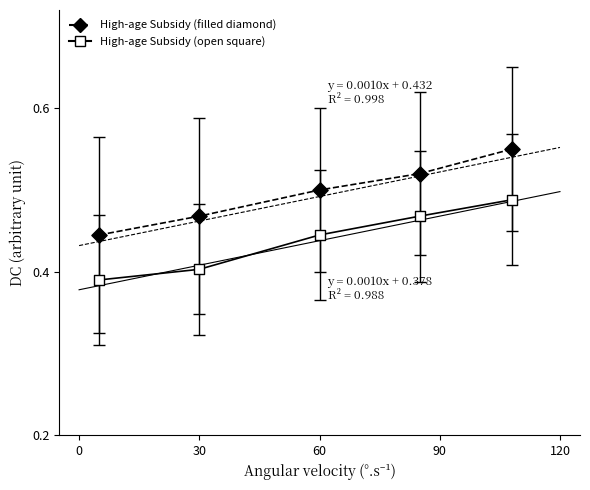

Across all data points, what is the average X value?

57.6